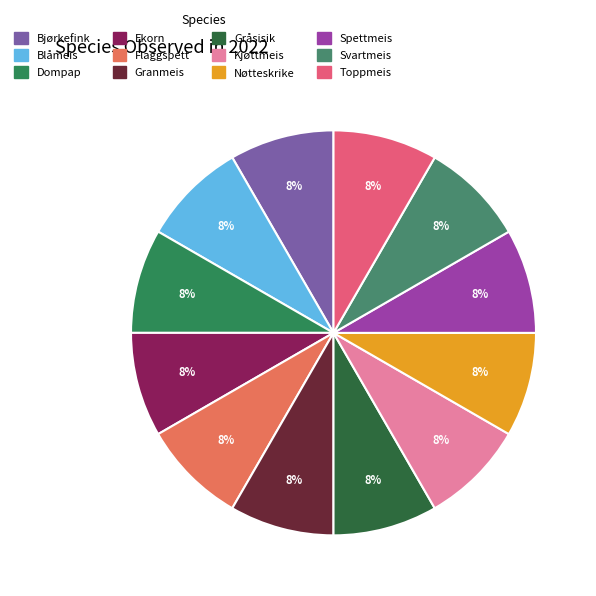

Does any single category account for the majority?

No